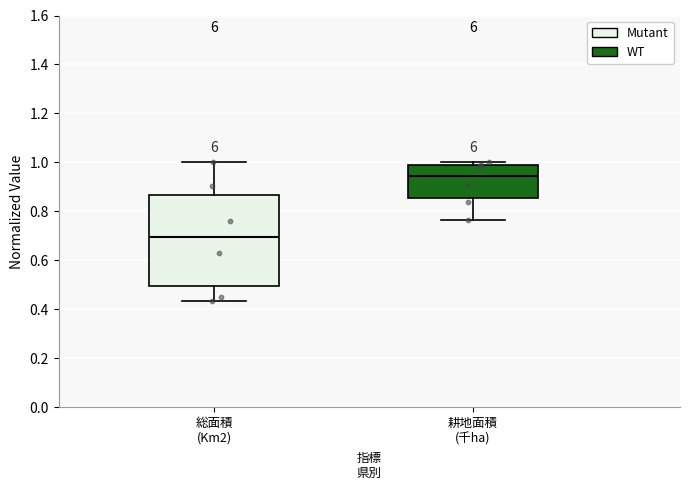

Reading left to right, read every box against the y-axis: the position of its median line, the range the box covers, and the ends of its whiskers. The values are not printed on the chart, so give them approximately, as read against the axis.

総面積 (Km2): median 0.70, box 0.50 to 0.86, whiskers 0.44 to 1.00
耕地面積 (千ha): median 0.94, box 0.86 to 0.98, whiskers 0.76 to 1.00